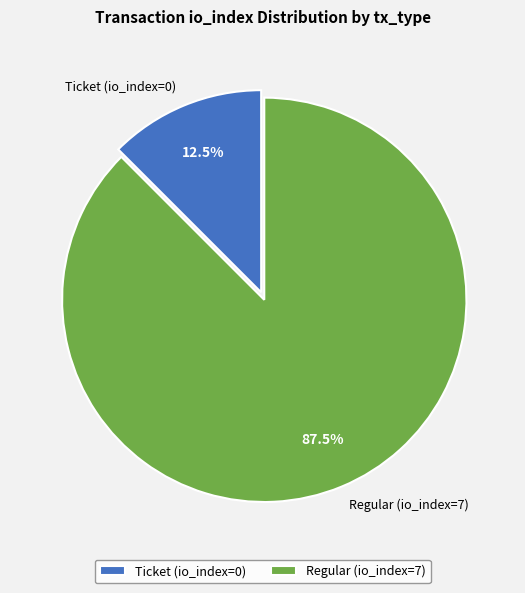

Count the number of slices in the pie.

2